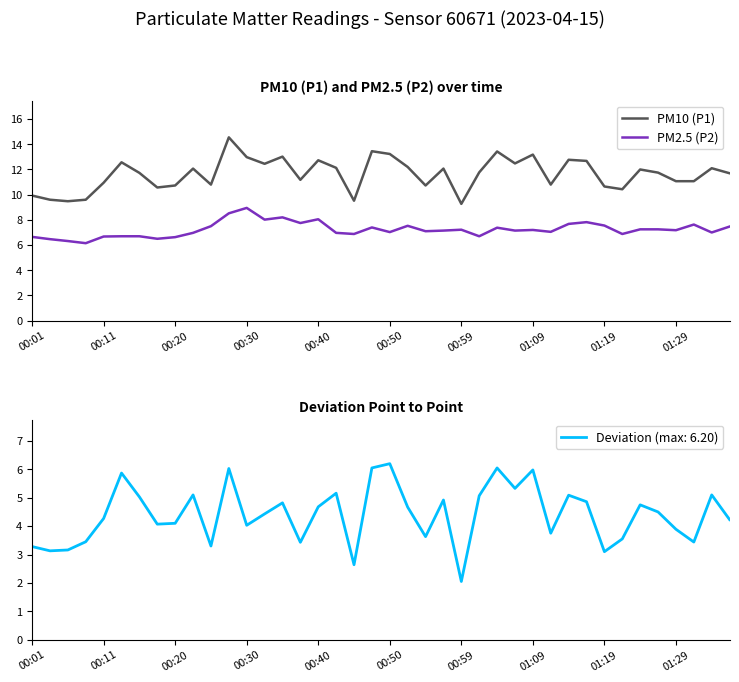

Which series has the widest spread of values?

PM10 (P1)